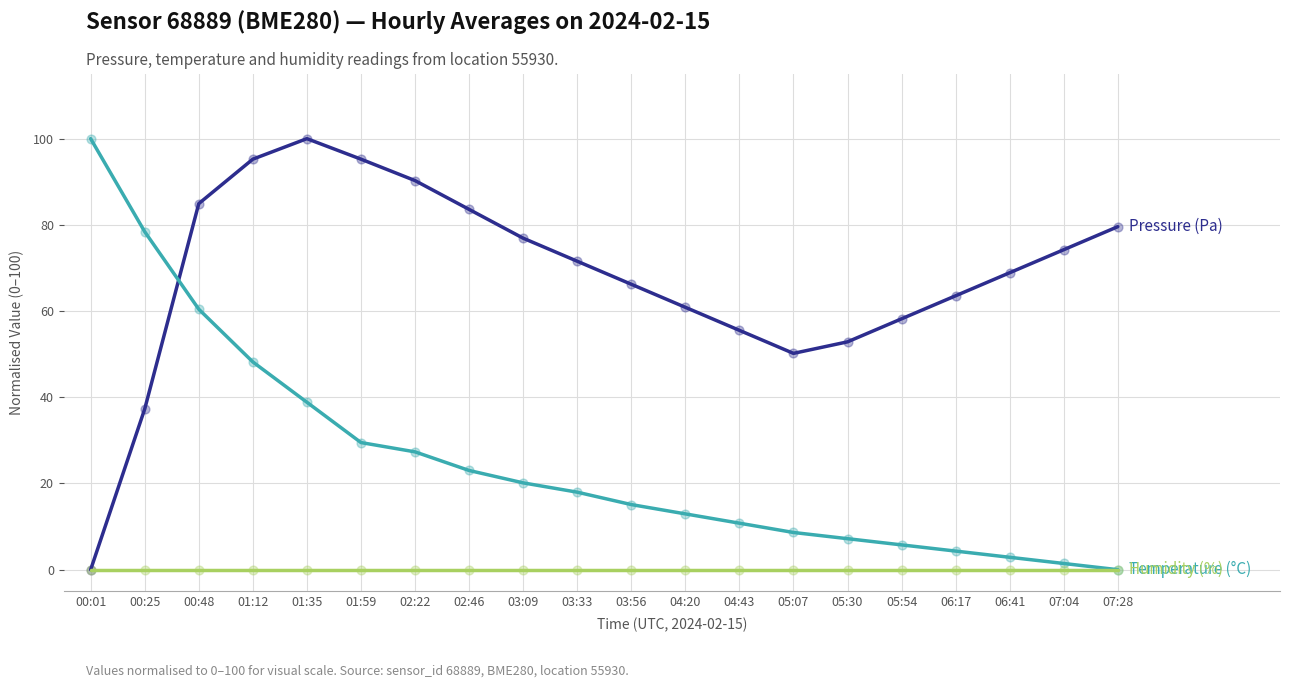

What is the difference between the highest and lowest values at 04:43?

55.5